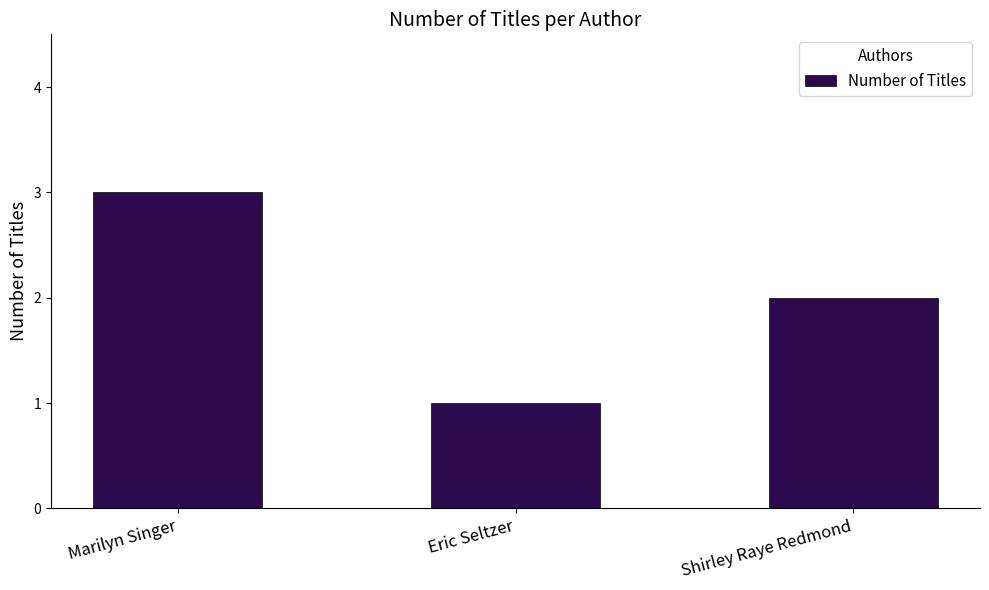

What position from the left is Shirley Raye Redmond?

3